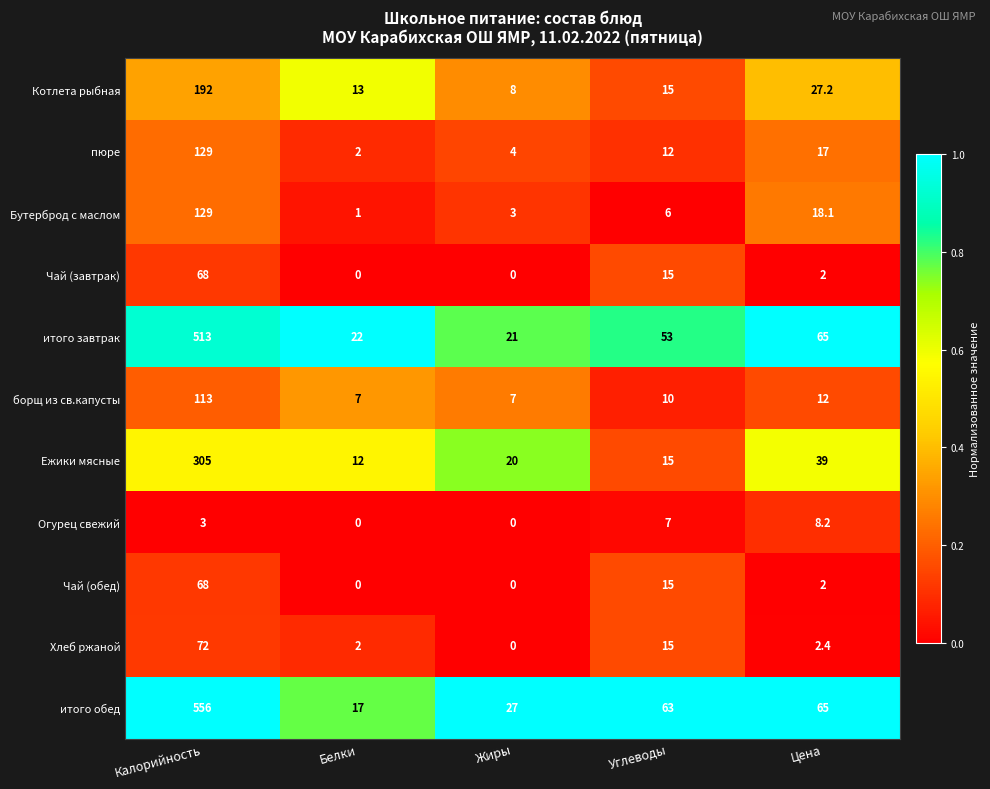

What is the difference between the итого завтрак values at Жиры and Белки?

1.0